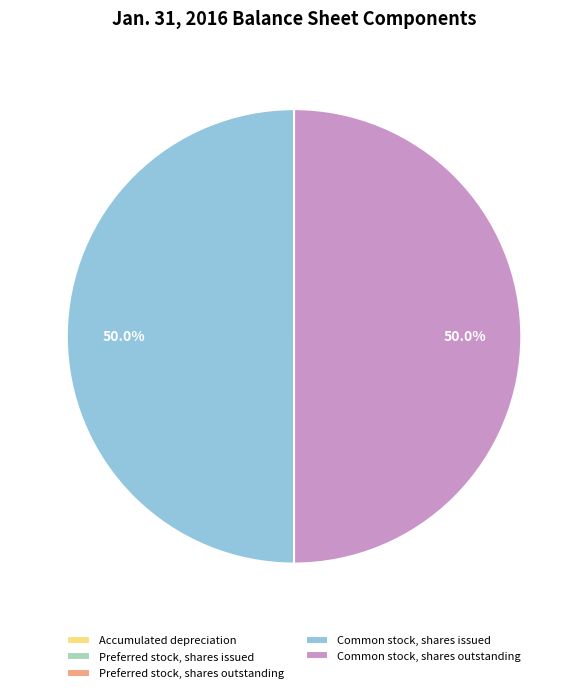

Approximately how many times larger is the value at Common stock, shares outstanding compared to Common stock, shares issued?

1.0